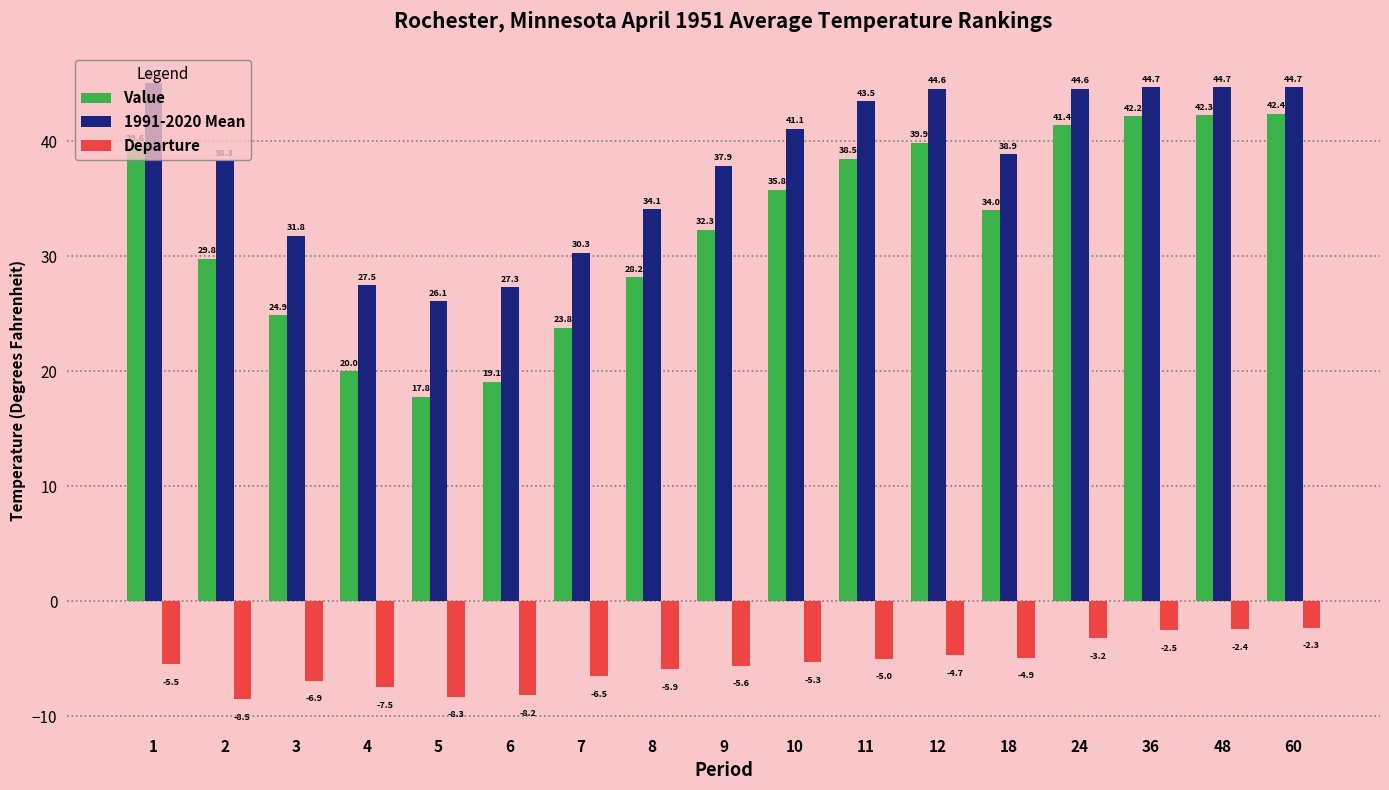

What is the lowest value of the Departure series?

-8.5